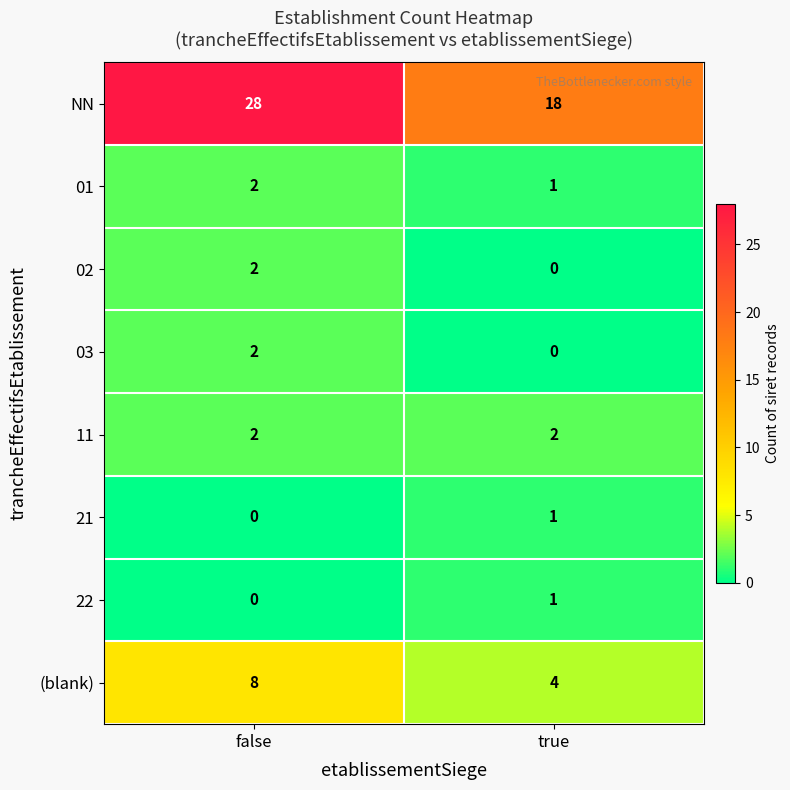

Read the NN value at false, to the nearest 10.

30